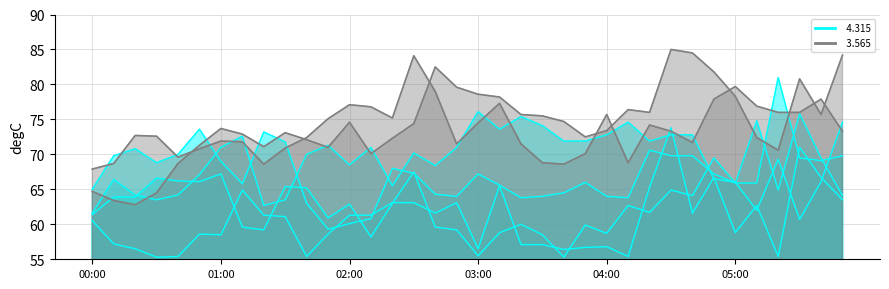

At how many categories does at least one series exceed 72?

33